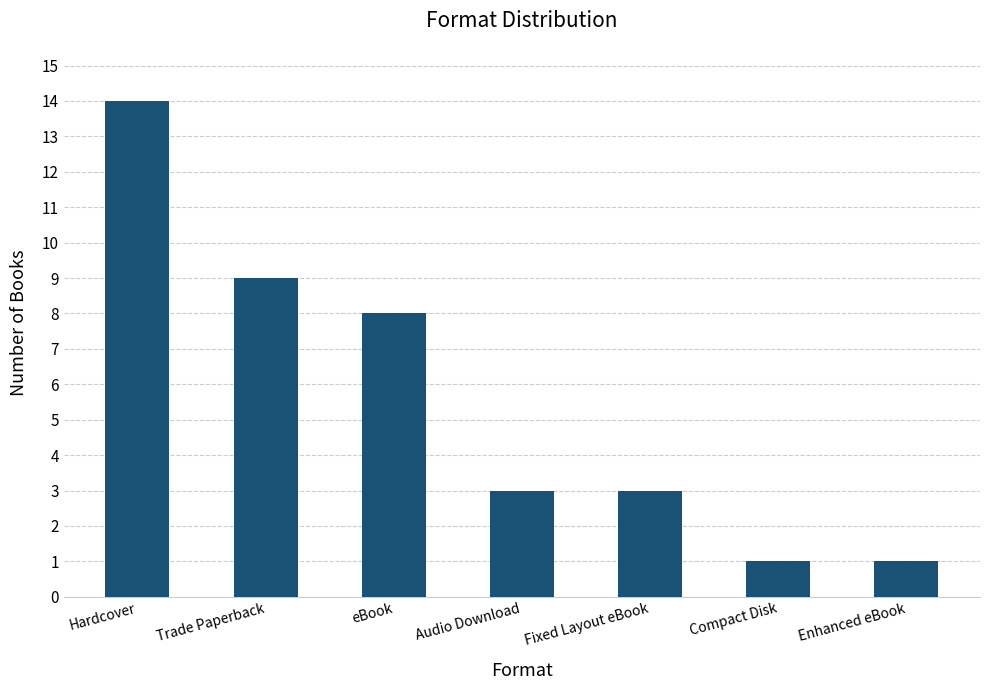

Does the chart contain stacked bars?

No